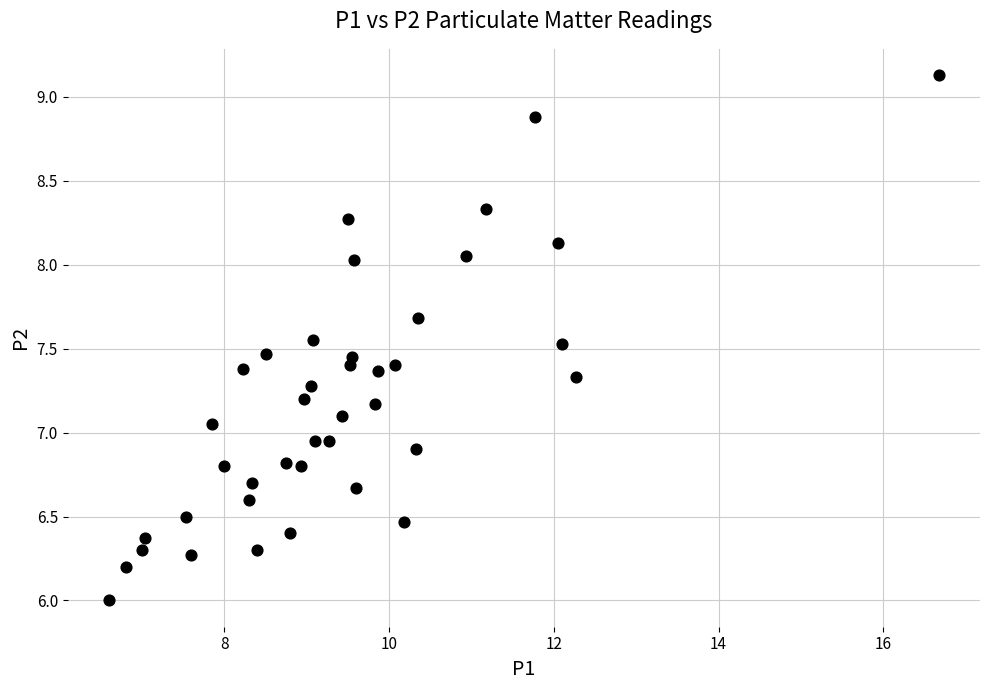

What is the range of X values (max minus min)?

10.1